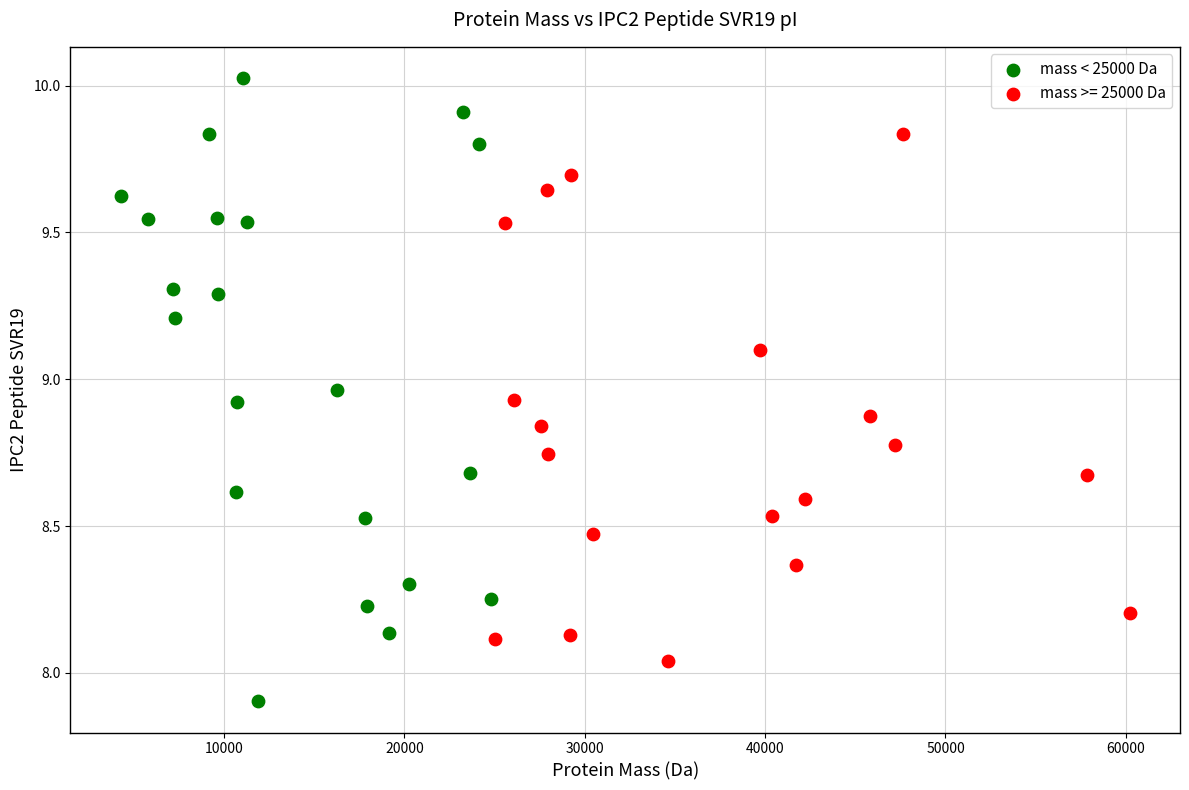

Which series contains the highest Y value?

mass < 25000 Da